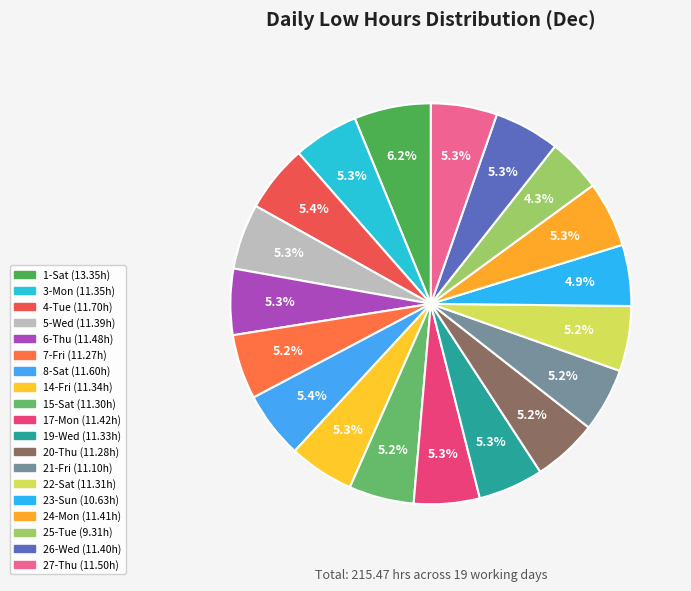

Which slice is the largest?

1-Sat